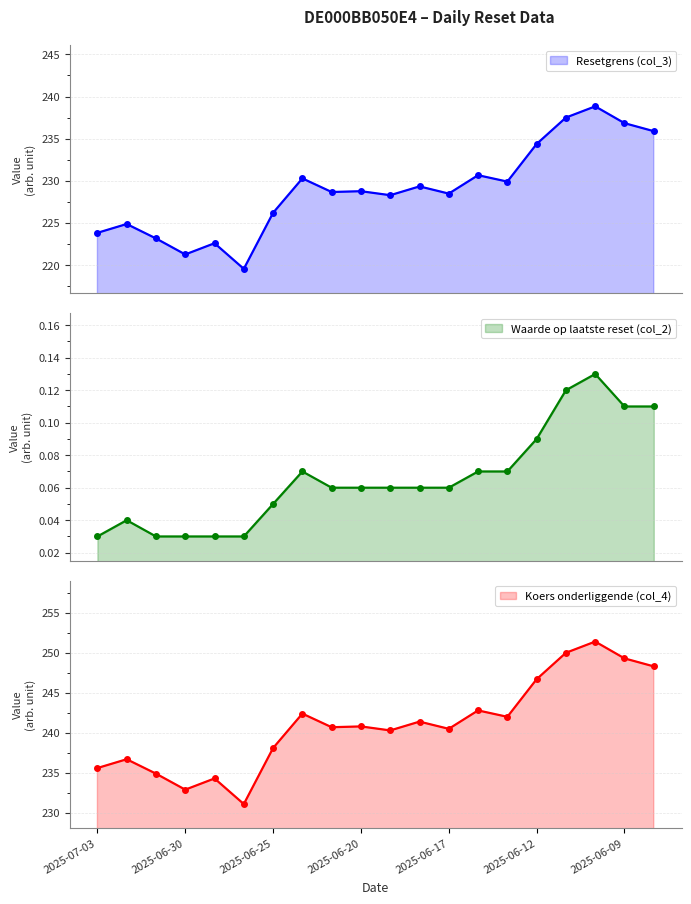

What is the total value across all series at 2025-06-20?

469.6